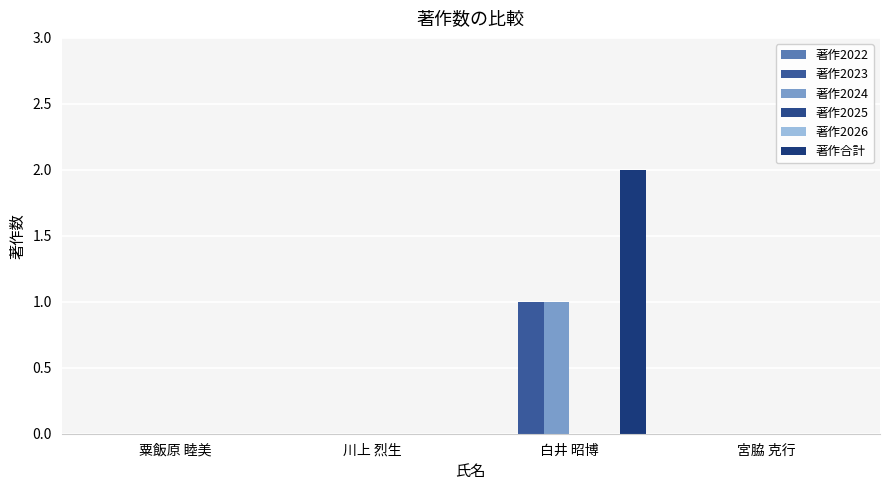

Reading left to right, list all the values displayed in this chart.

著作2022: 0	0	0	0
著作2023: 0	0	1	0
著作2024: 0	0	1	0
著作2025: 0	0	0	0
著作2026: 0	0	0	0
著作合計: 0	0	2	0